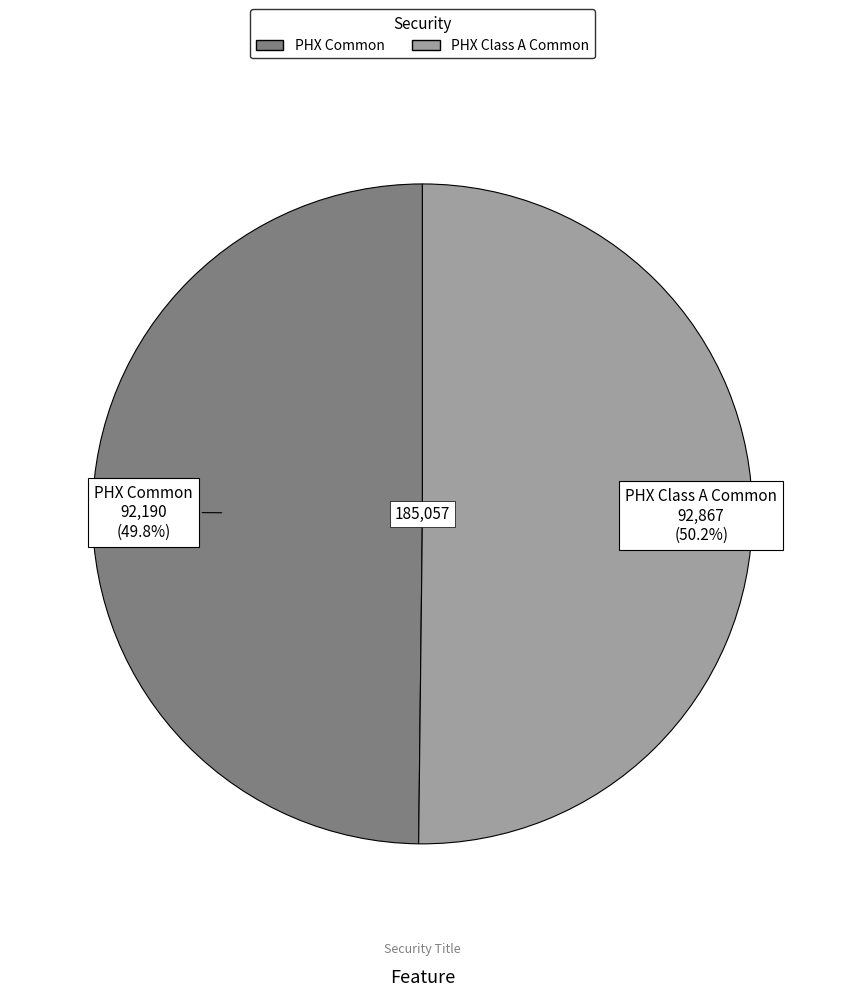

To the nearest percent, what portion does PHX Class A Common represent?

50%